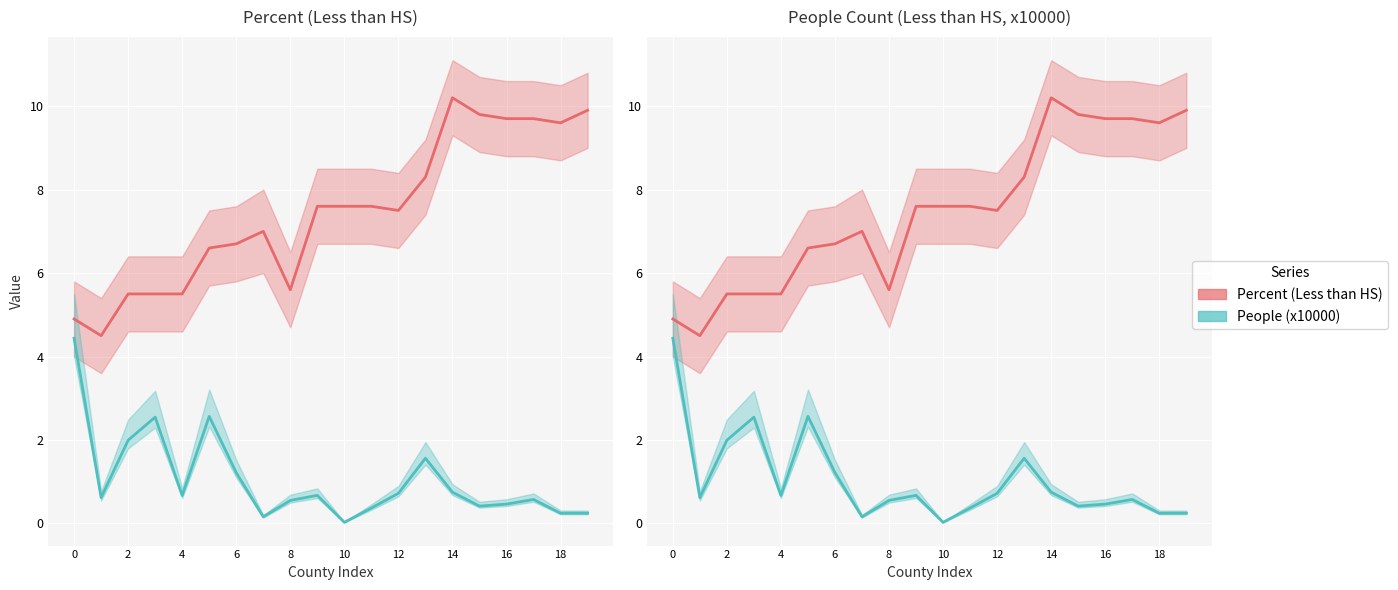

True or false: Percent (Less than HS) has more than 0 interior local peaks.

True